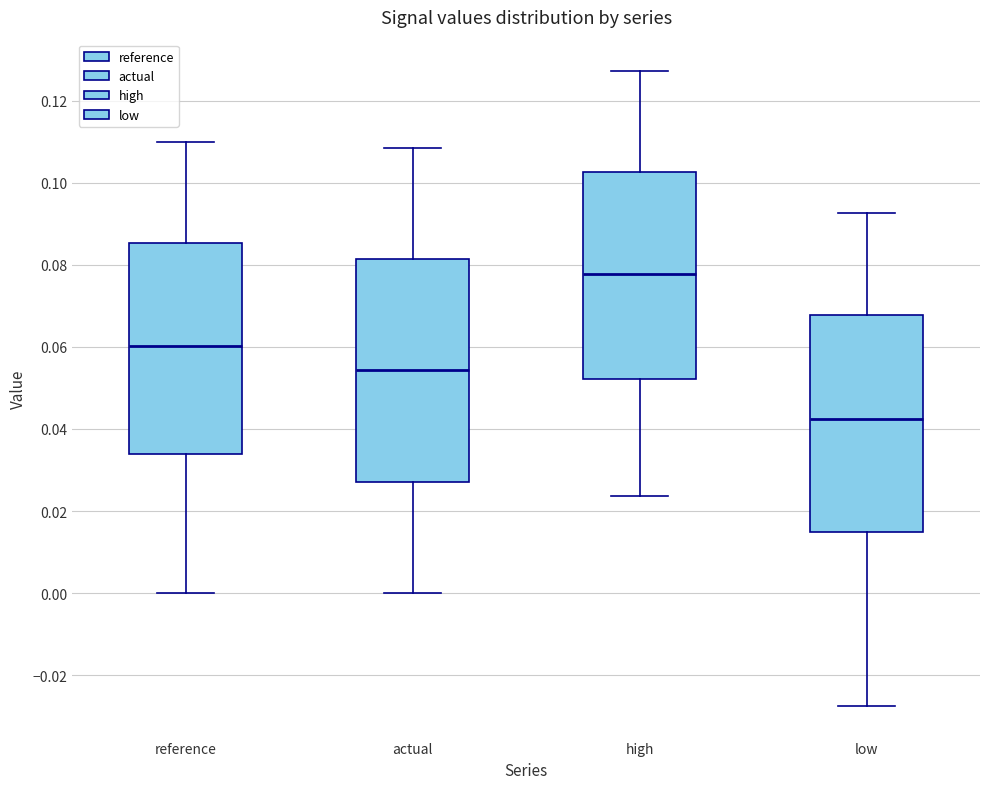

Which box has the highest median line?

high